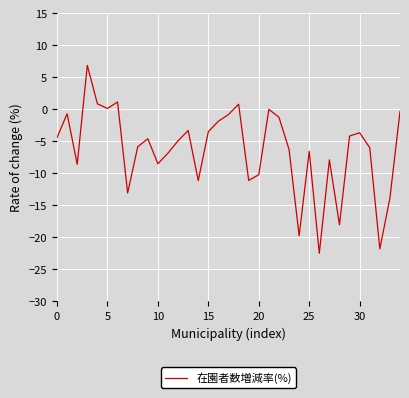

What is the greatest value displayed?

6.9